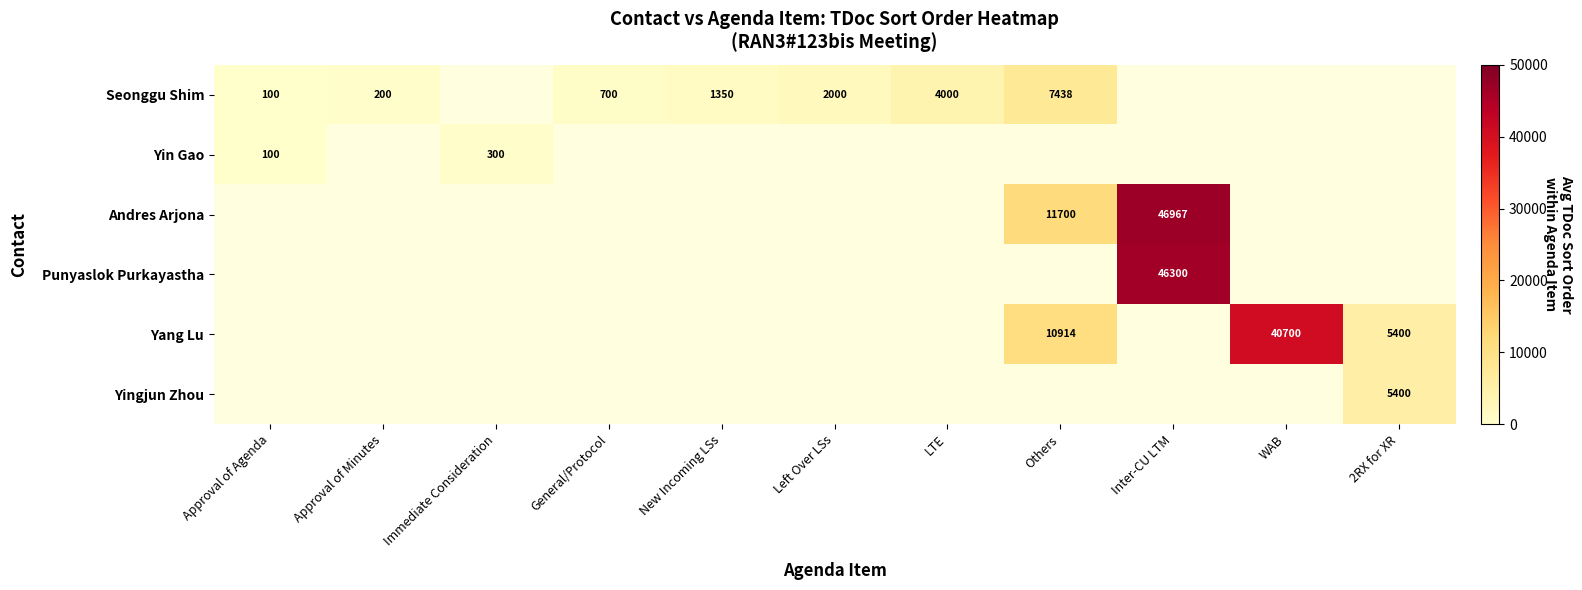

True or false: Yingjun Zhou has a value of 8408 at 2RX for XR.

False